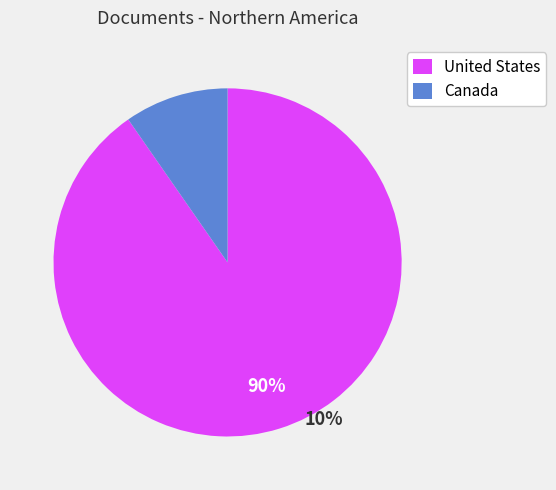

What percentage is the United States slice, to the nearest percent?

90%